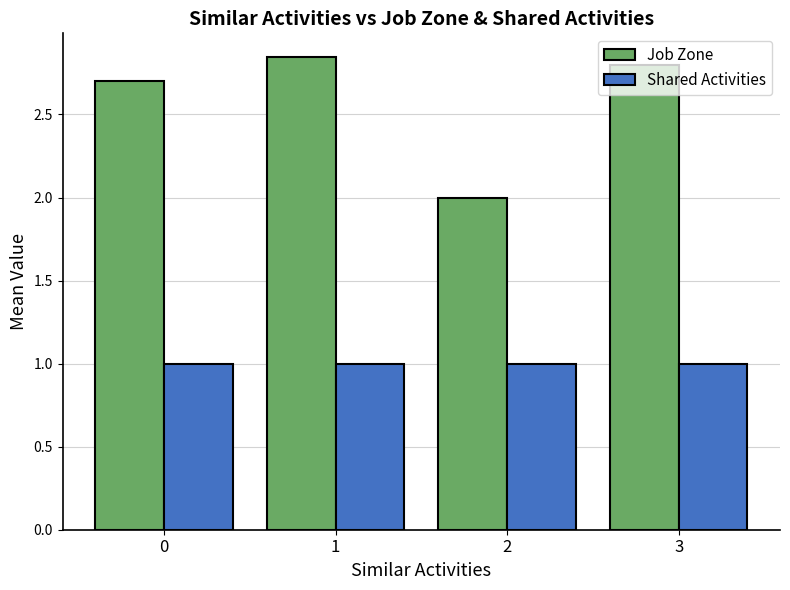

Is the value of Shared Activities at 2 greater than the value of Job Zone at 3?

No